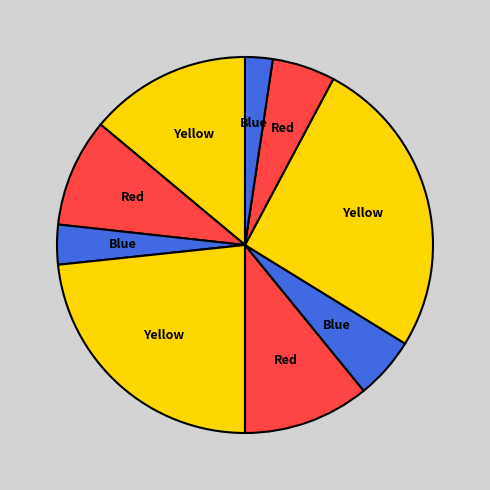

Count the number of slices in the pie.

9